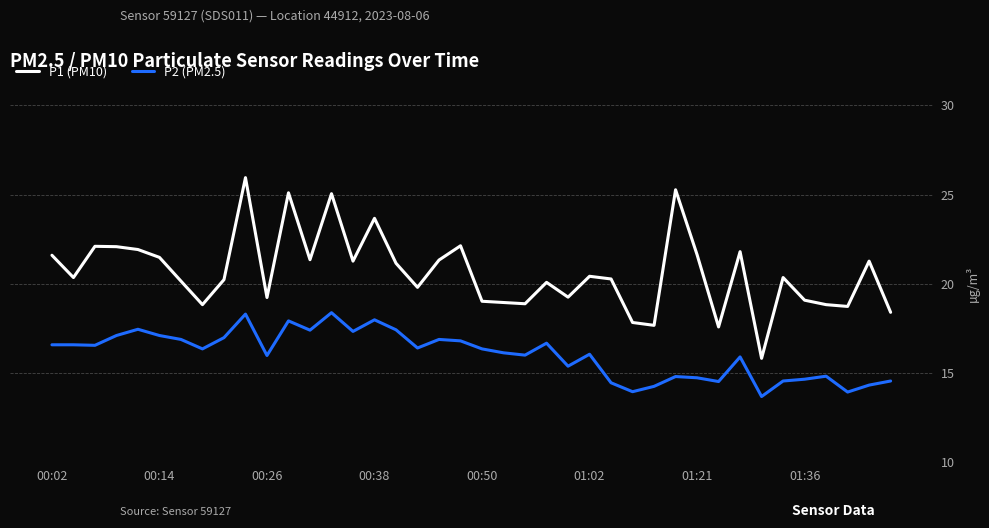

Which series has the widest spread of values?

P1 (PM10)